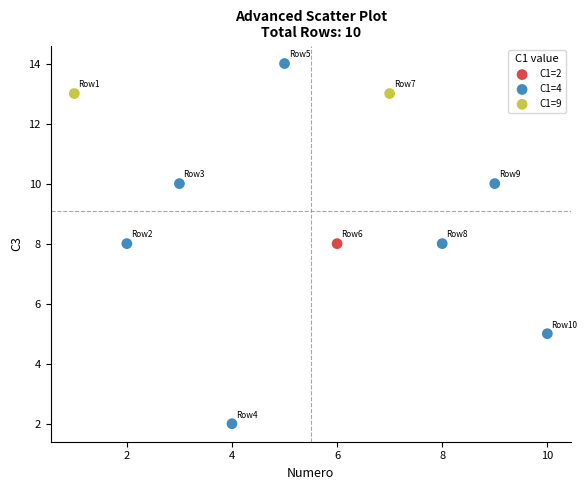

Which series reaches the minimum Y coordinate?

C1=4